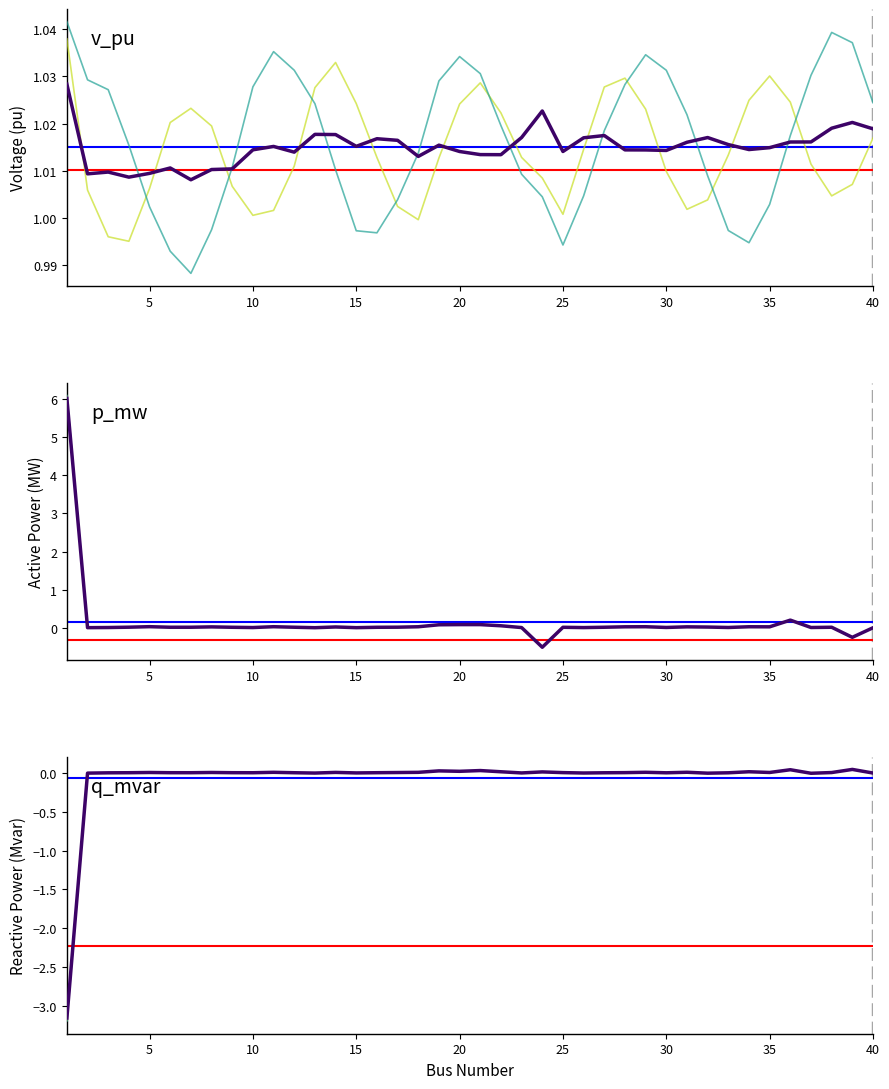

The value of p_mw at 29 is 0.0. True or false?

False